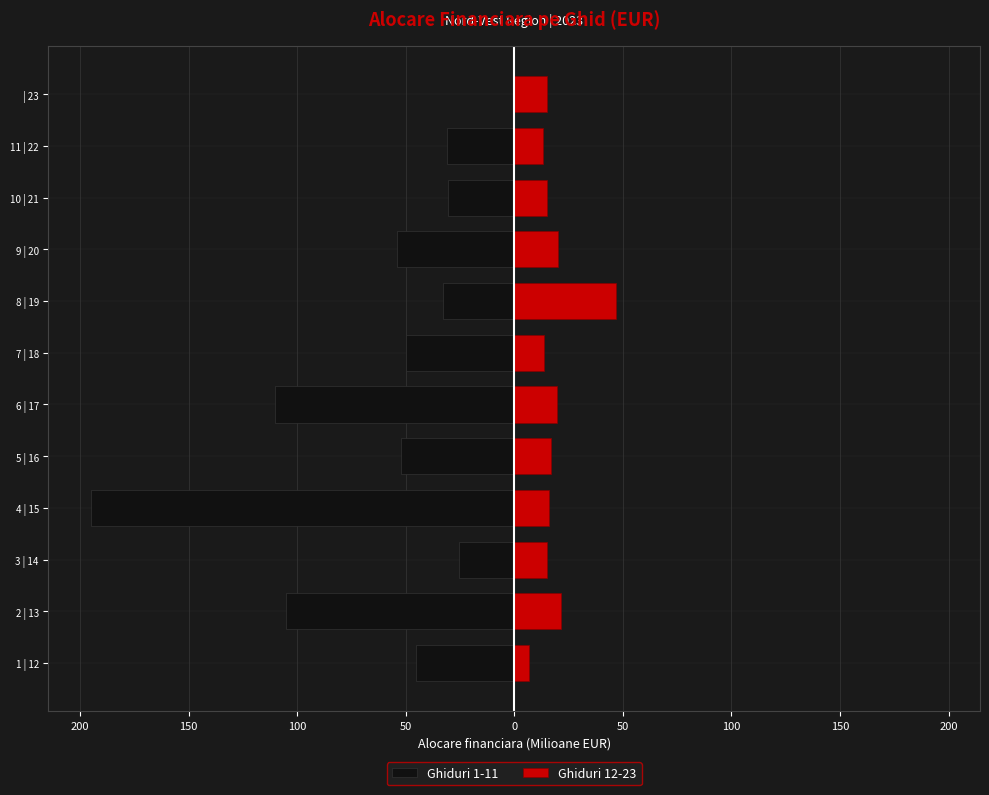

Rank the series at 6 | 17 from highest to lowest value.

Ghiduri 12-23, Ghiduri 1-11